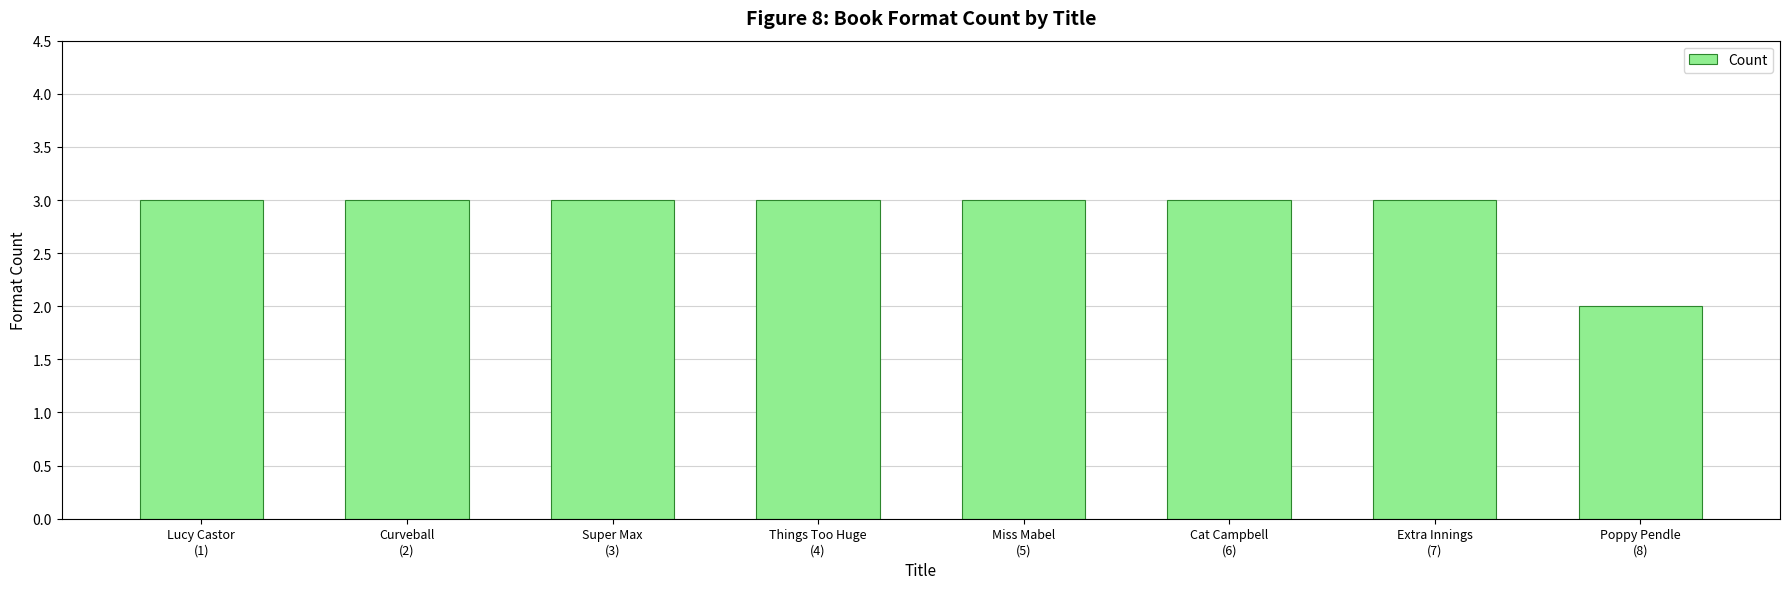

Reading left to right, list all the values displayed in this chart.

3	3	3	3	3	3	3	2